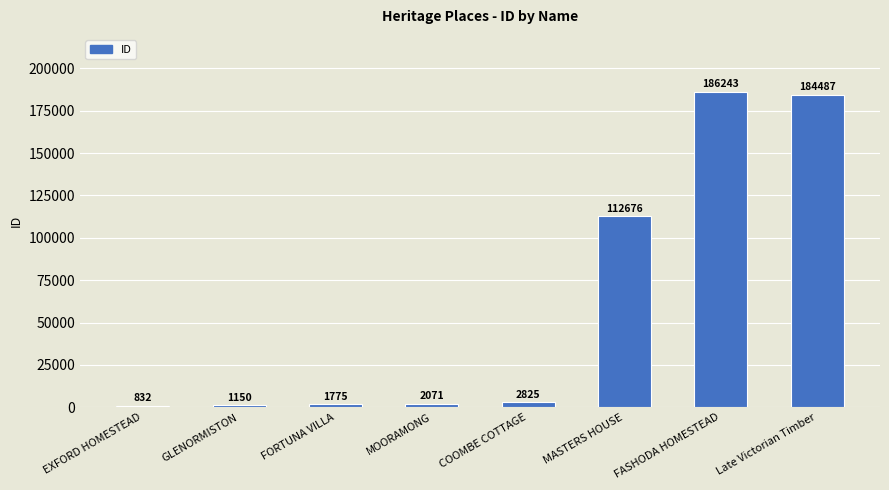

What position from the right is MOORAMONG?

5